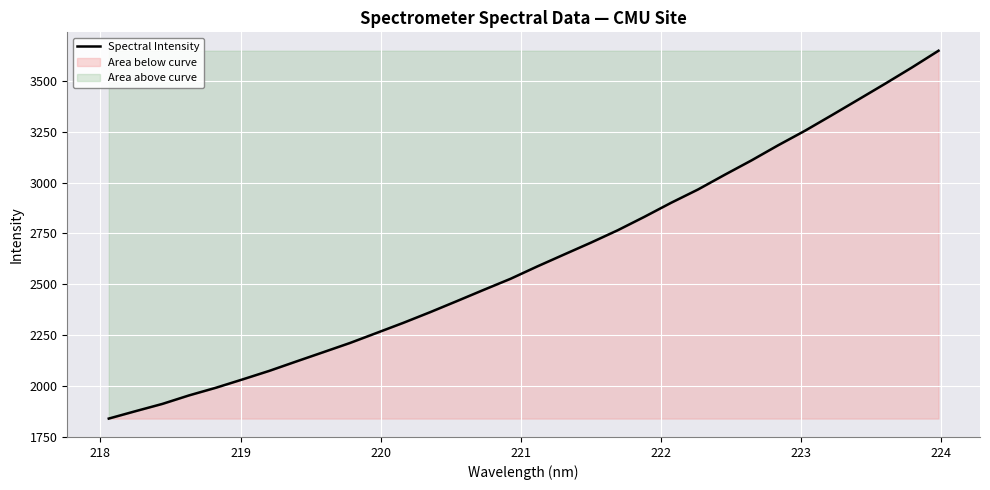

What is the minimum value shown in the chart?

1839.1